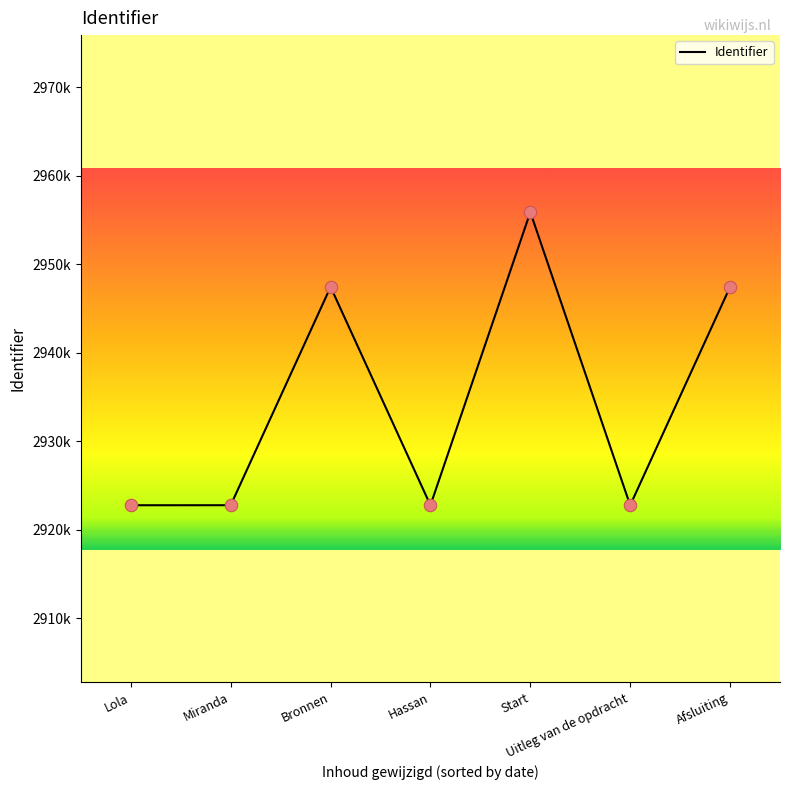

Between Bronnen and Miranda, which is larger?

Bronnen